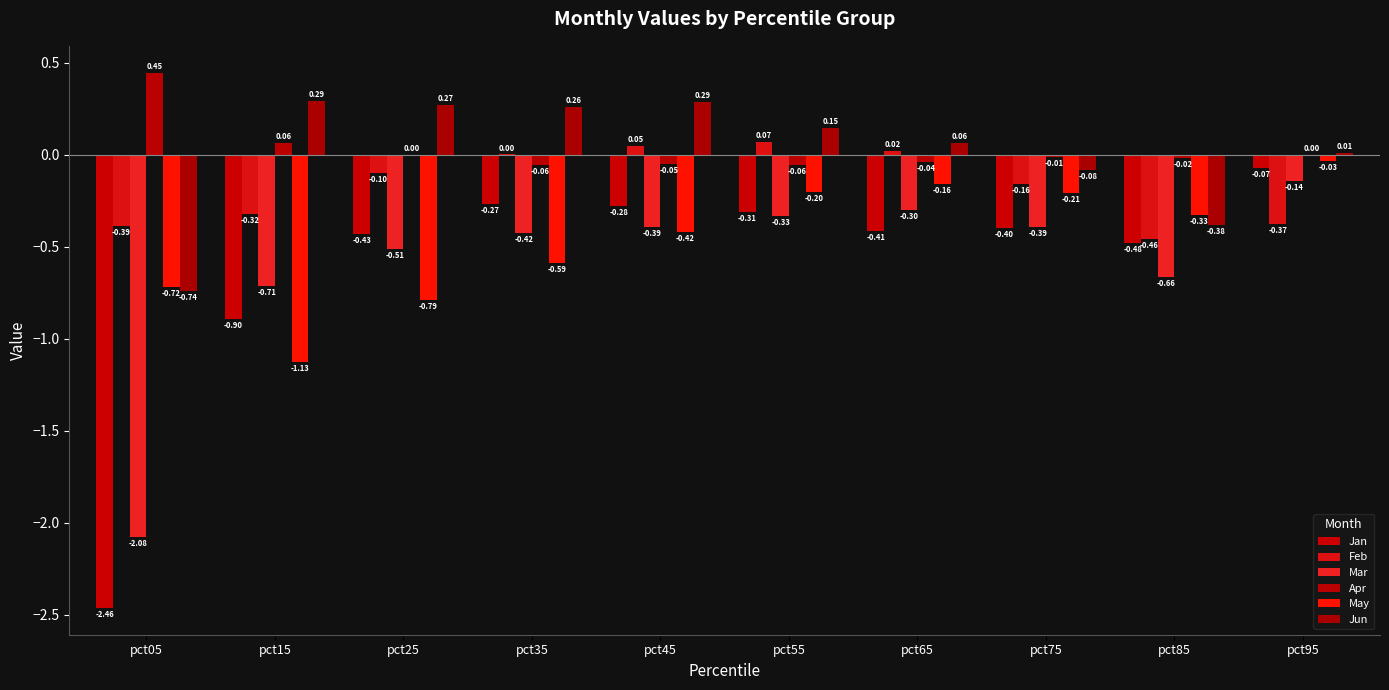

At which category does the chart reach its peak across all series?

pct05